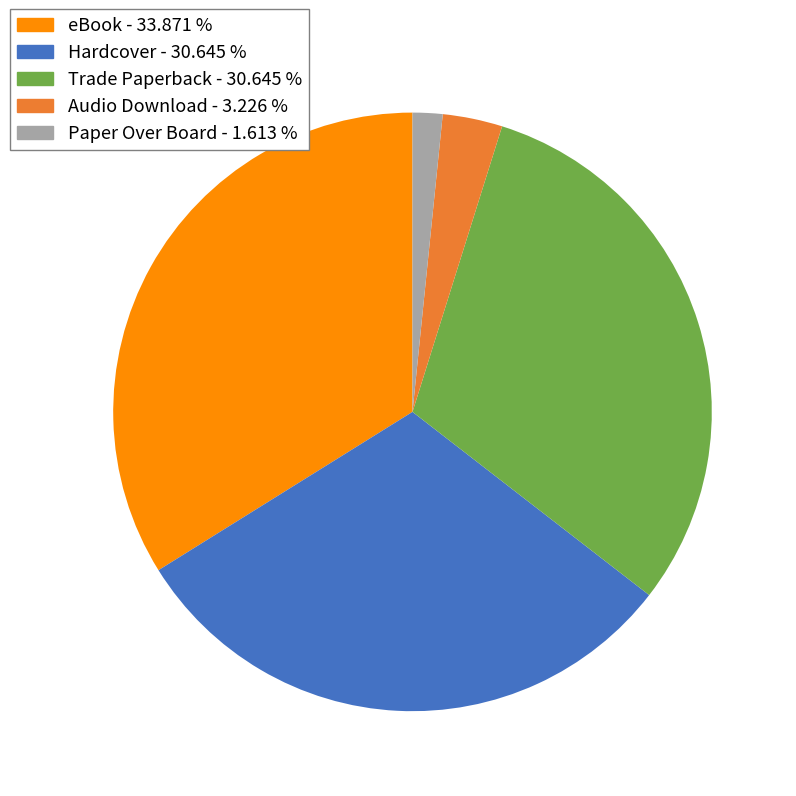

Which has a higher value, Trade Paperback - 30.645 % or Paper Over Board - 1.613 %?

Trade Paperback - 30.645 %